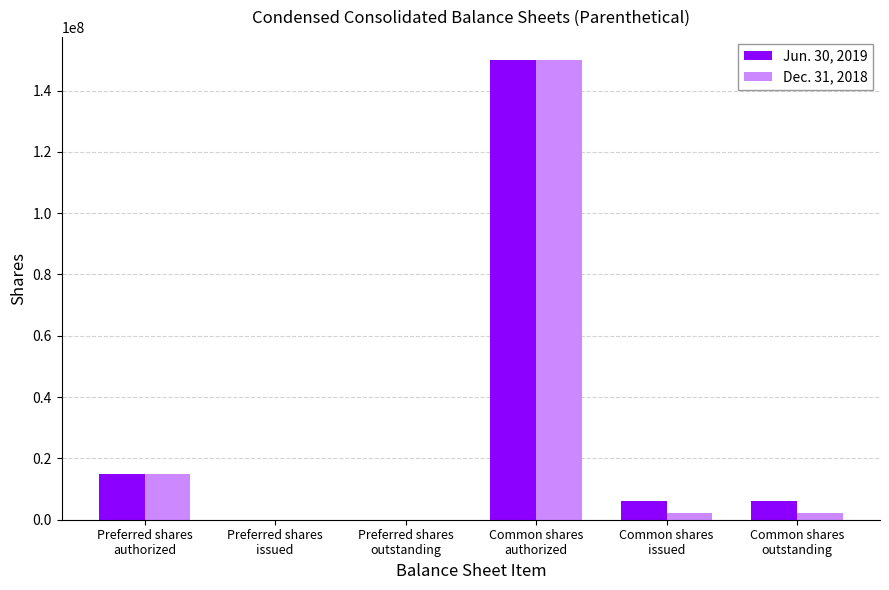

Which series changed the most between Preferred shares
issued and Preferred shares
outstanding?

Jun. 30, 2019